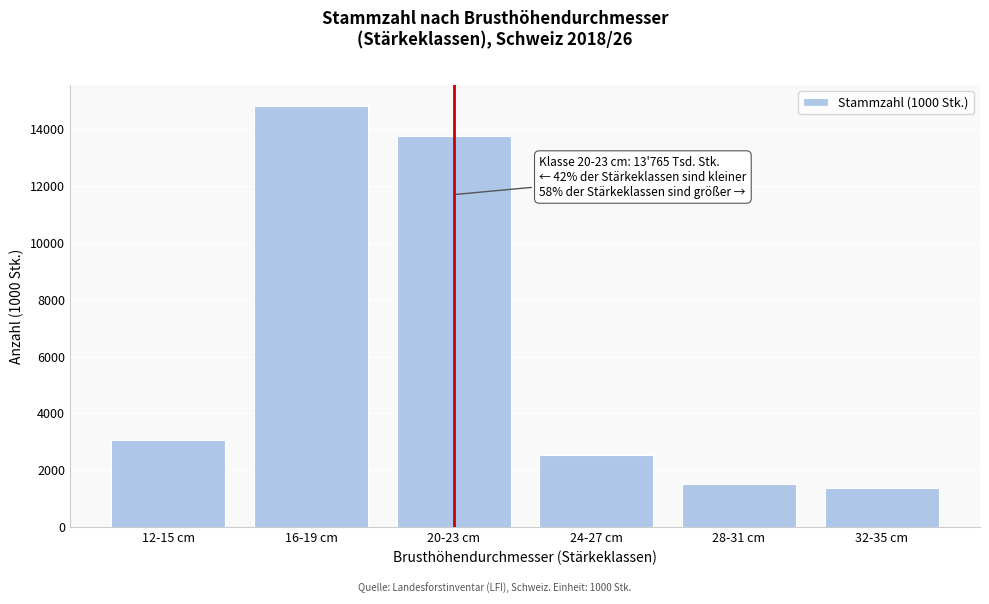

Reading left to right, list all the values displayed in this chart.

12-15 cm=3059	16-19 cm=14817	20-23 cm=13765	24-27 cm=2539	28-31 cm=1522	32-35 cm=1358